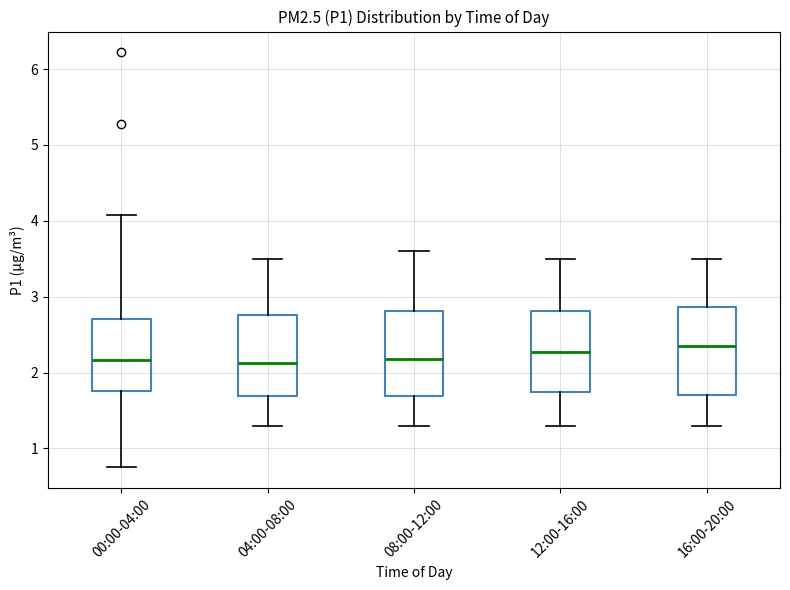

Reading left to right, read every box against the y-axis: the position of its median line, the range the box covers, and the ends of its whiskers. The values are not printed on the chart, so give them approximately, as read against the axis.

00:00-04:00: median 2.2, box 1.8 to 2.7, whiskers 0.8 to 4.1
04:00-08:00: median 2.1, box 1.7 to 2.8, whiskers 1.3 to 3.5
08:00-12:00: median 2.2, box 1.7 to 2.8, whiskers 1.3 to 3.6
12:00-16:00: median 2.3, box 1.7 to 2.8, whiskers 1.3 to 3.5
16:00-20:00: median 2.4, box 1.7 to 2.9, whiskers 1.3 to 3.5